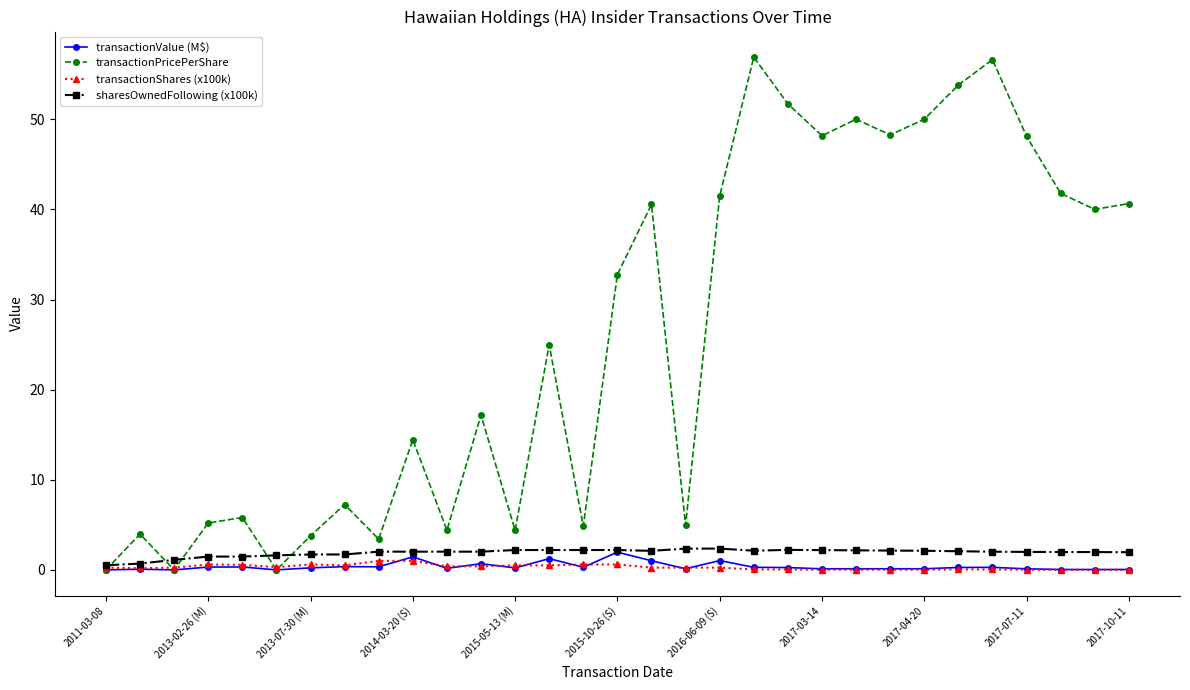

Which series has the widest spread of values?

transactionPricePerShare